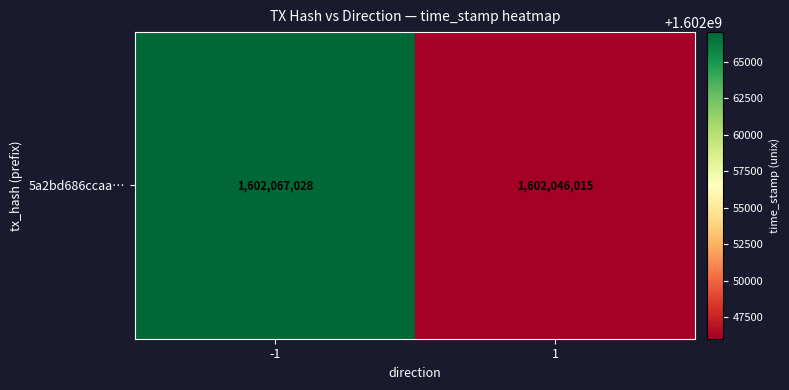

Reading left to right, what are all the values shown in this chart?

-1=1602067028	1=1602046015